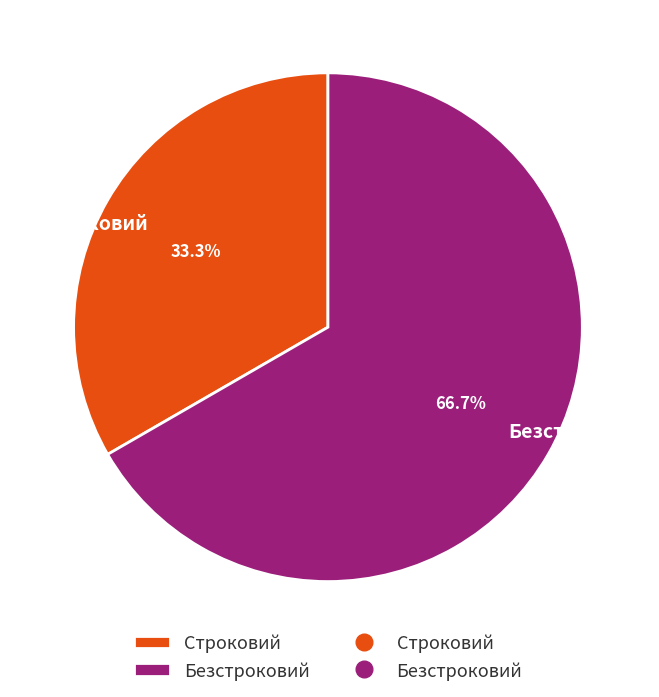

Is there any slice that represents more than half of the pie?

Yes